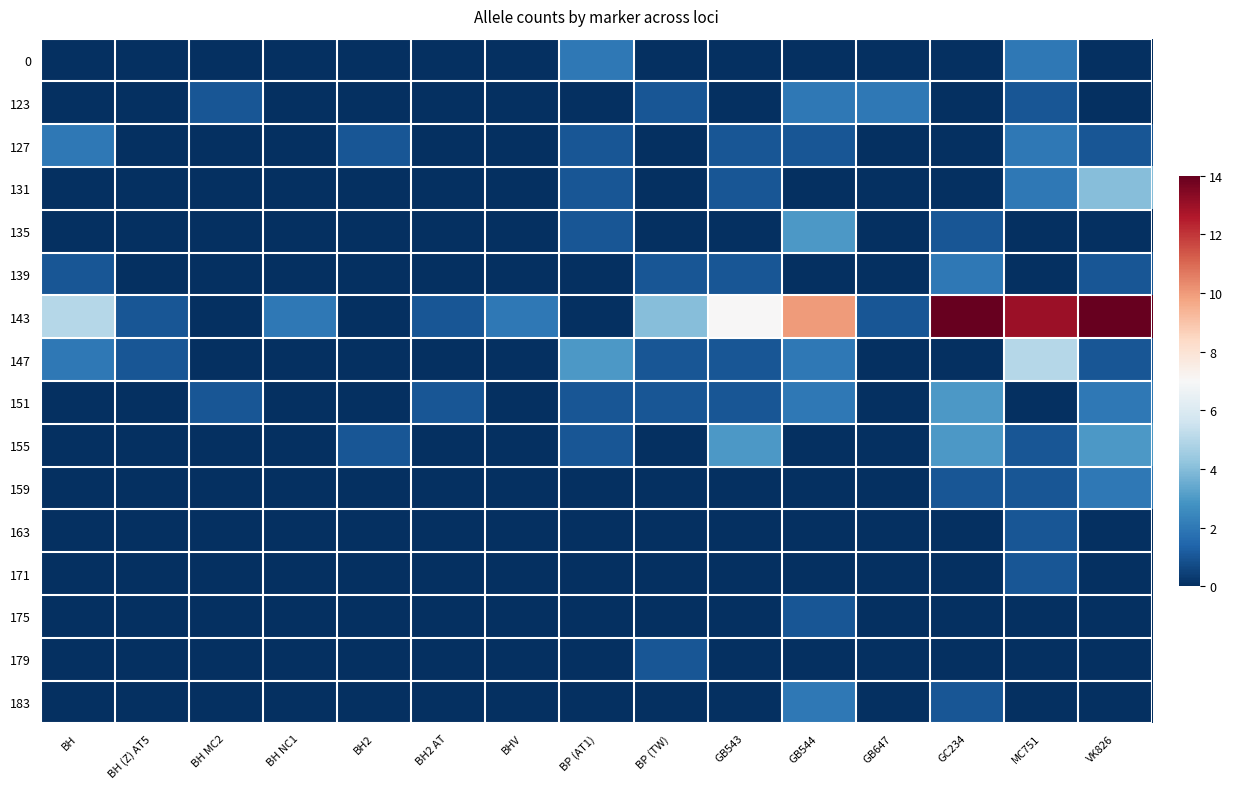

List the series in order of their peak value, lowest first.

163, 171, 175, 179, 0, 123, 127, 139, 159, 183, 135, 151, 155, 131, 147, 143